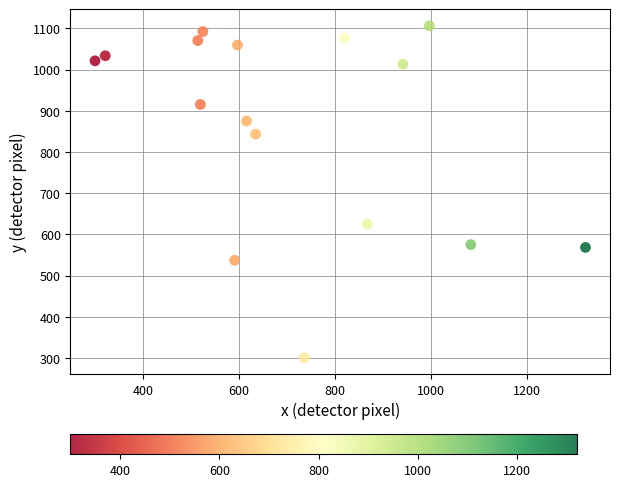

What Y value in the scatter plot is closest to 703?

625.2